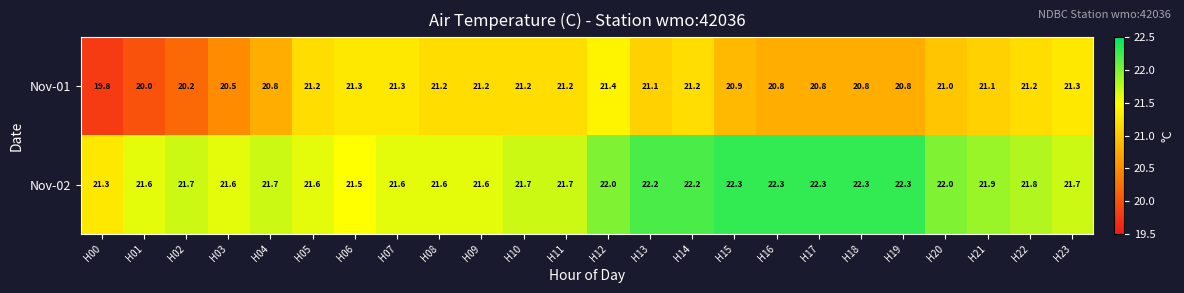

What is the total value across all series at H02?

41.9